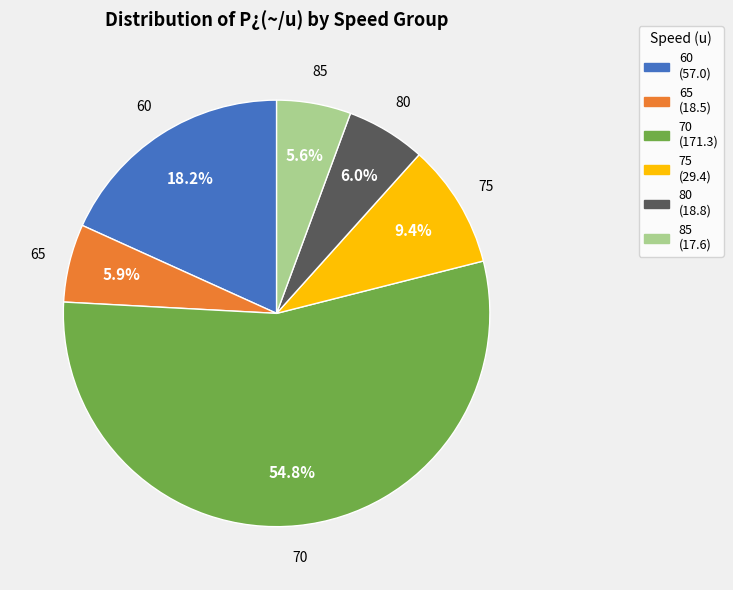

Does 70 (171.3) represent more than half of the total?

Yes